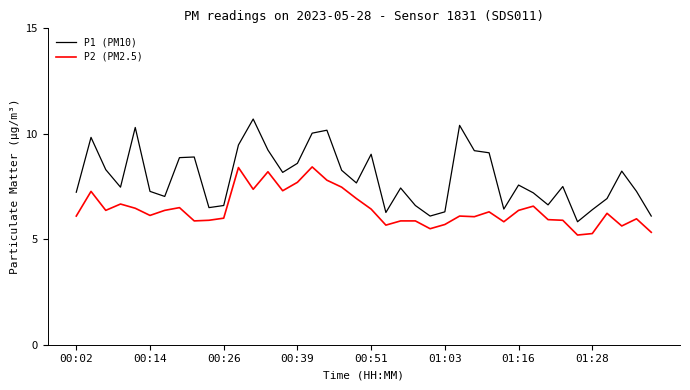

Which series has the widest spread of values?

P1 (PM10)